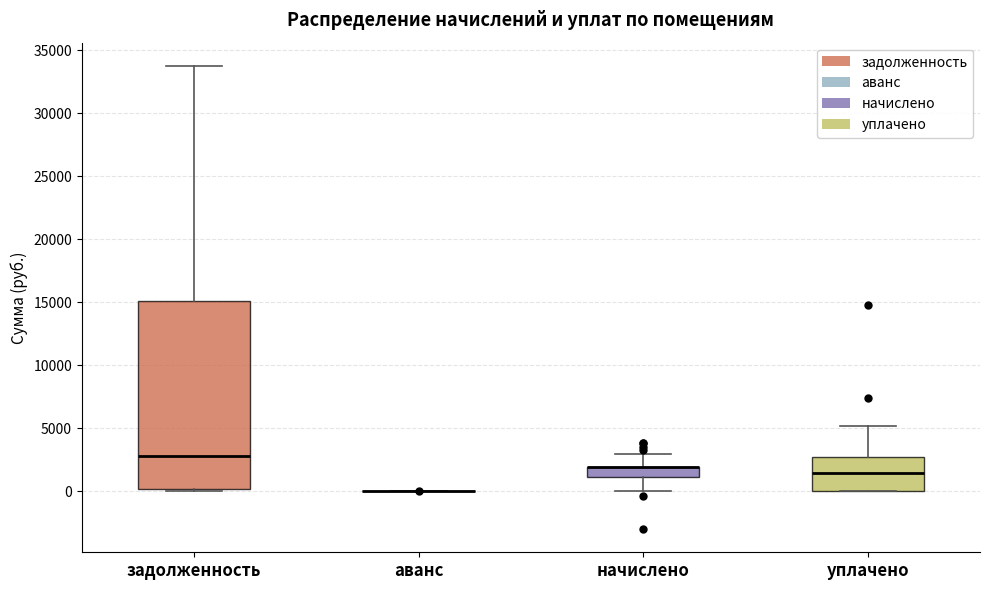

Where does the upper whisker of the box for уплачено end on the y-axis? The values are not printed on the chart, so give them approximately, as read against the axis.

5000